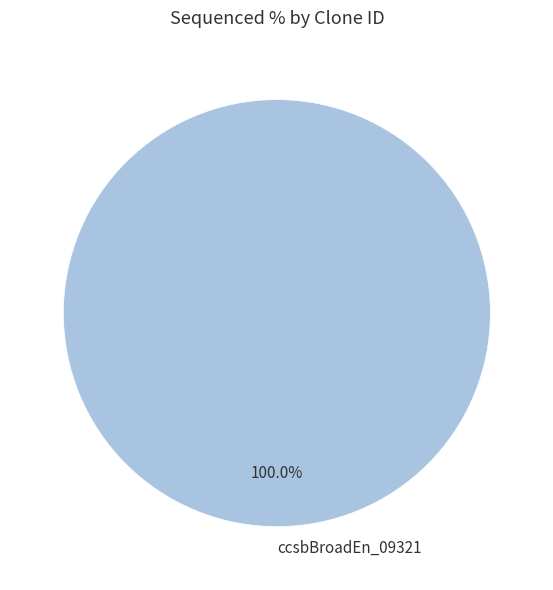

Rank the categories by value from lowest to highest.

ccsbBroadEn_09321